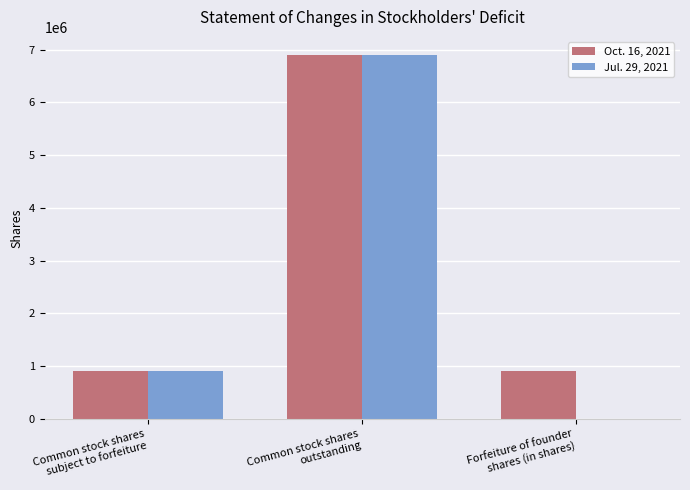

What is the total value across all series at Common stock shares
outstanding?

13800000